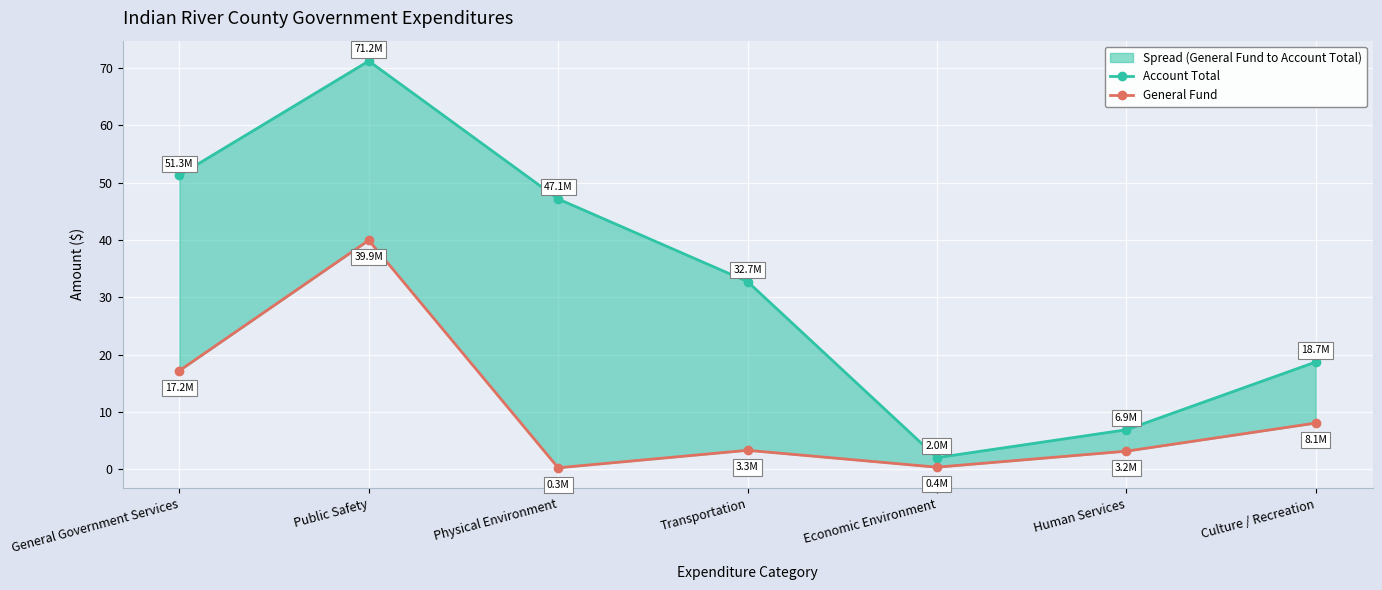

Reading left to right, transcribe all the data shown in this chart.

Account Total: 51.3	71.2	47.1	32.7	2.0	6.9	18.7
General Fund: 17.2	39.9	0.3	3.3	0.4	3.2	8.1